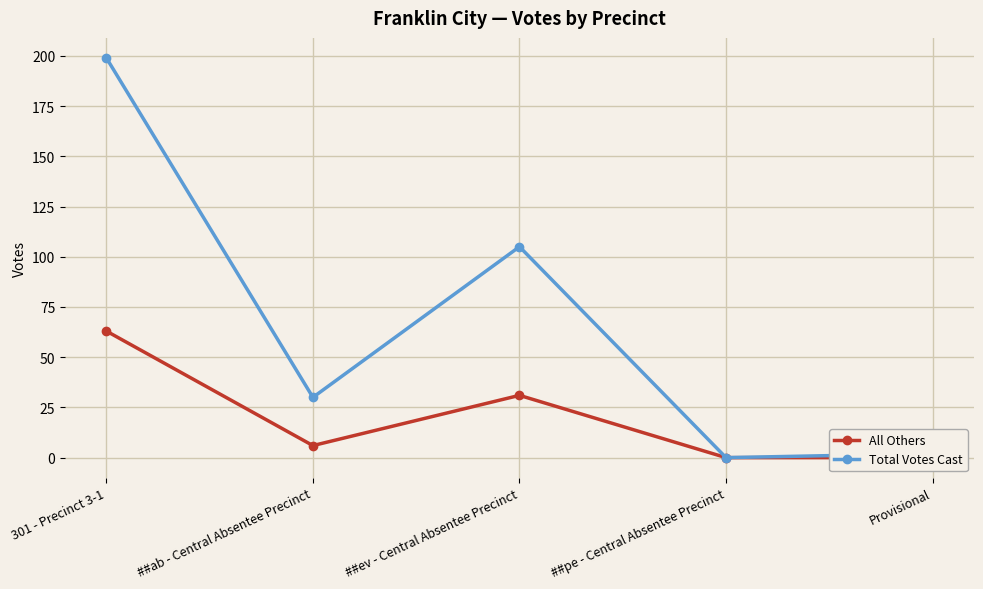

Is this an area chart (filled region under the line)?

No